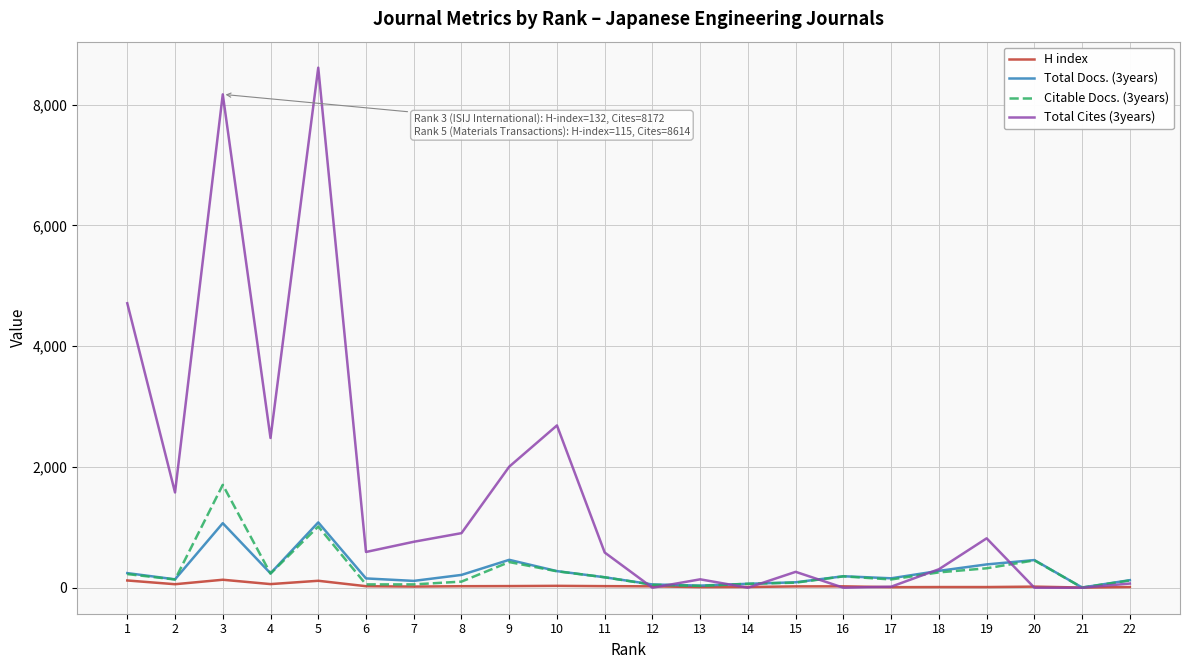

Where is the first local maximum for Total Docs. (3years)?

3